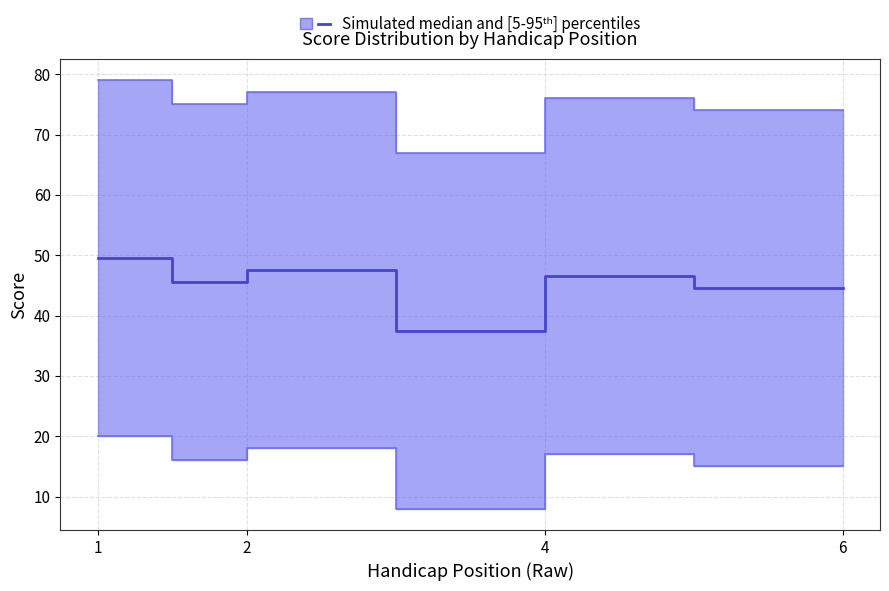

At which category does event_total_score reach its first local valley?

2